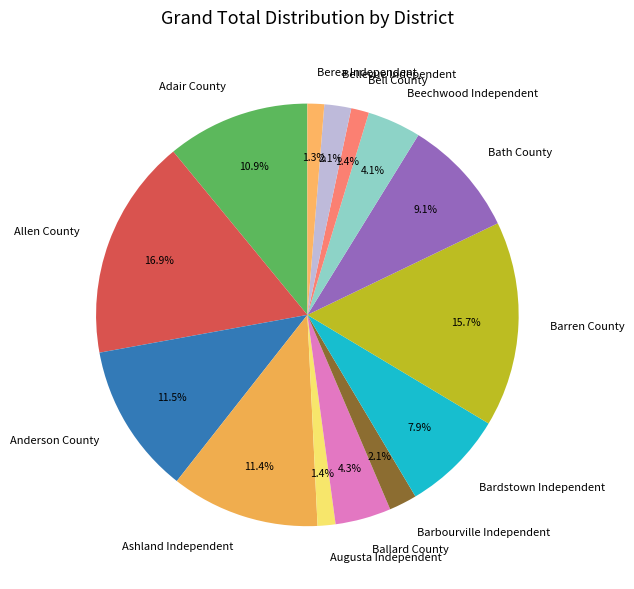

What is the ratio of the value at Bardstown Independent to the value at Ashland Independent?

0.7